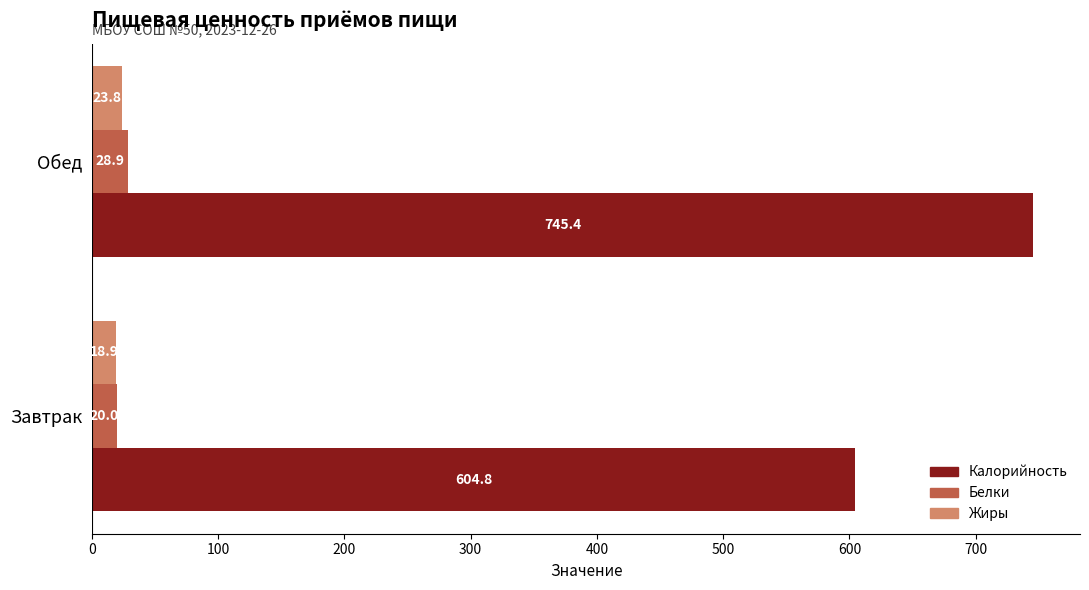

The value of Калорийность at Обед is 379.6. True or false?

False